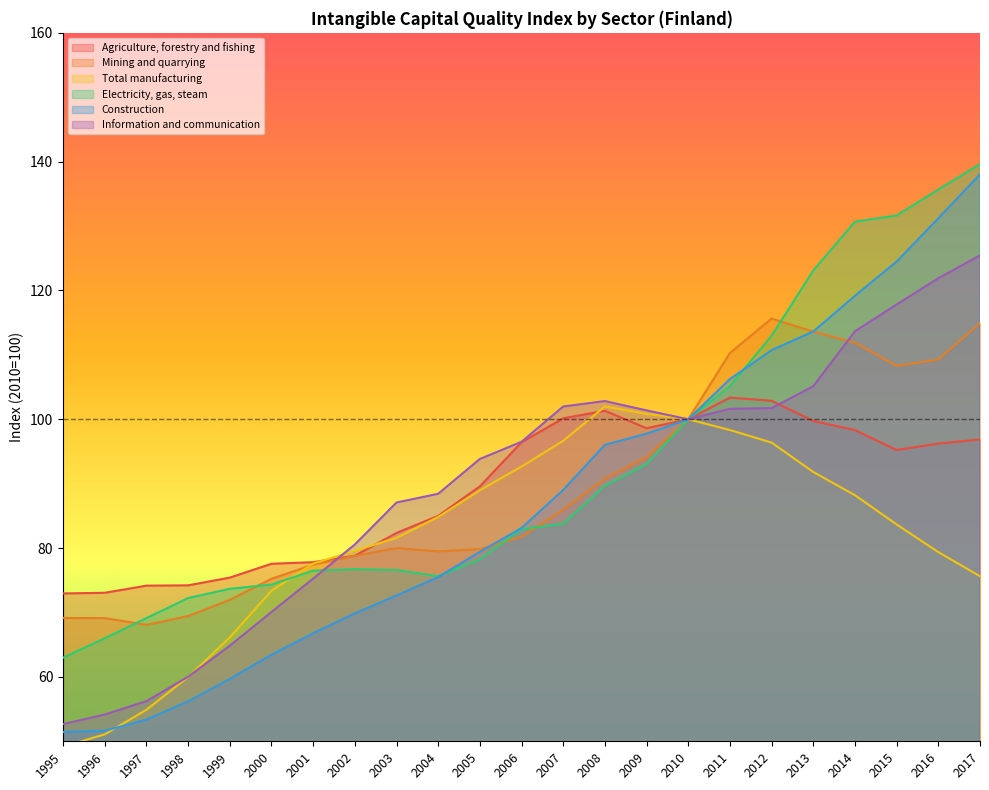

What is the greatest value displayed?

139.6